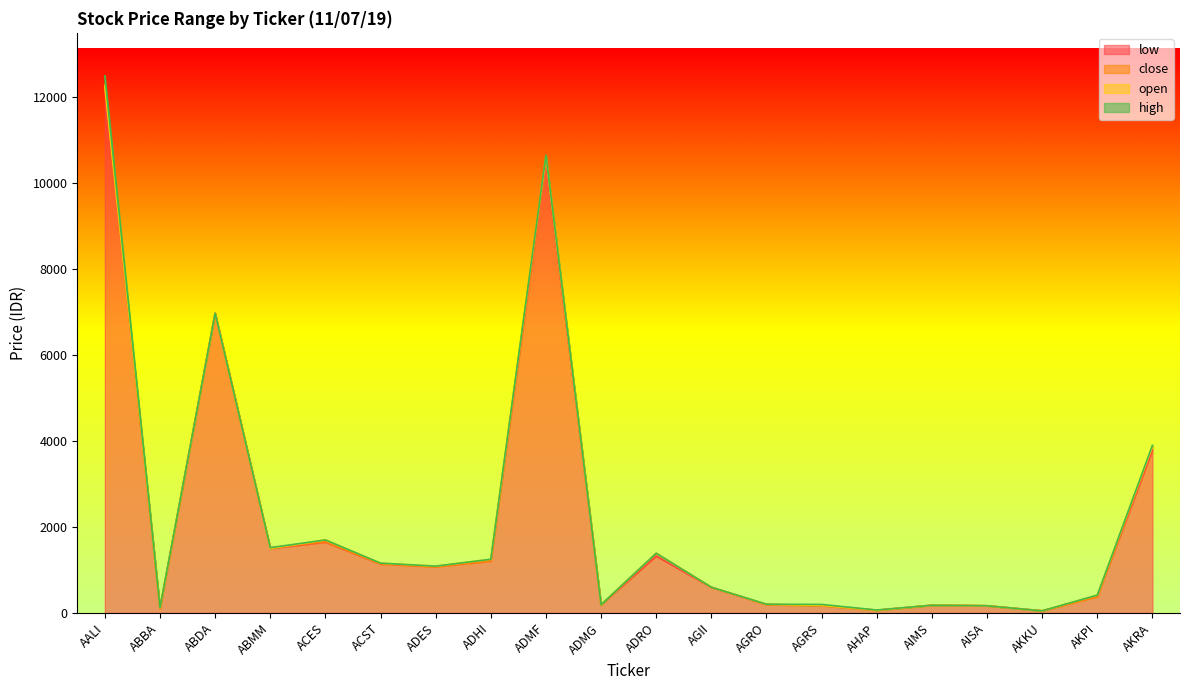

What is the sum of the close values at AGRS and AIMS?

358